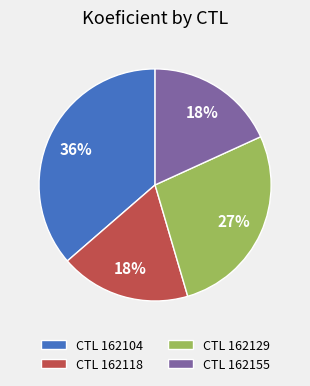

Count the number of slices in the pie.

4